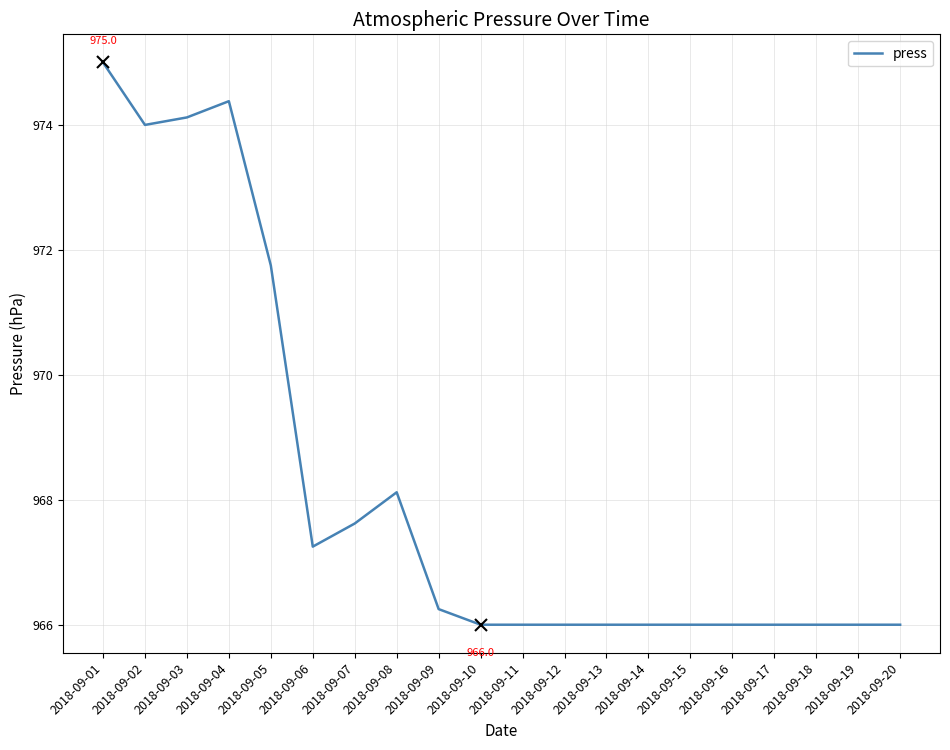

What is the difference between the values at 2018-09-12 and 2018-09-04?

8.4